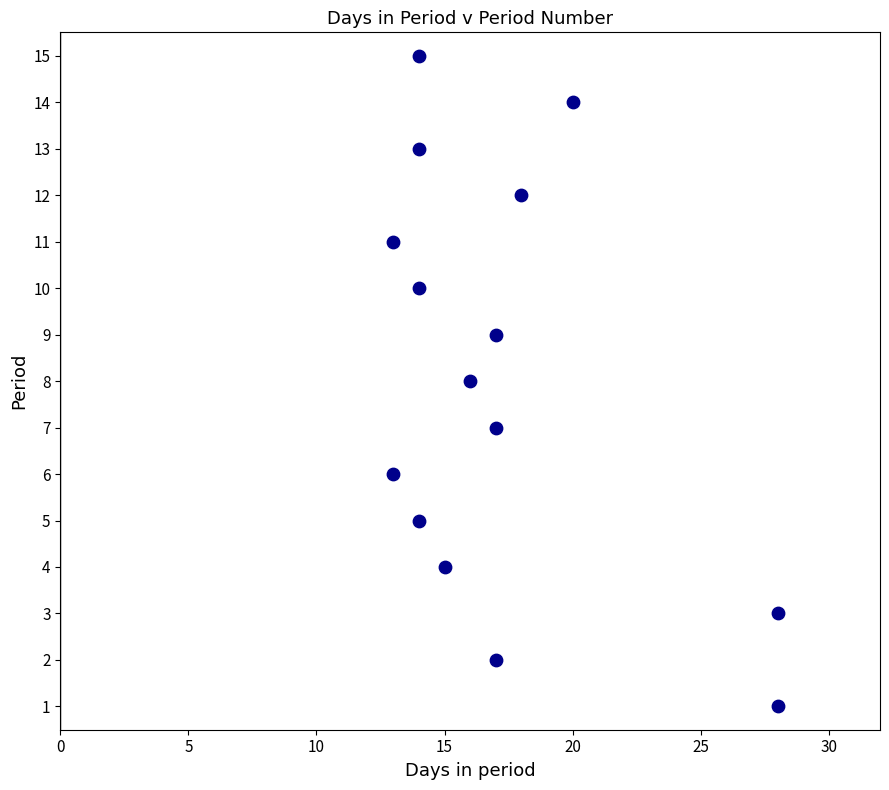

What is the range of Y values (max minus min)?

14